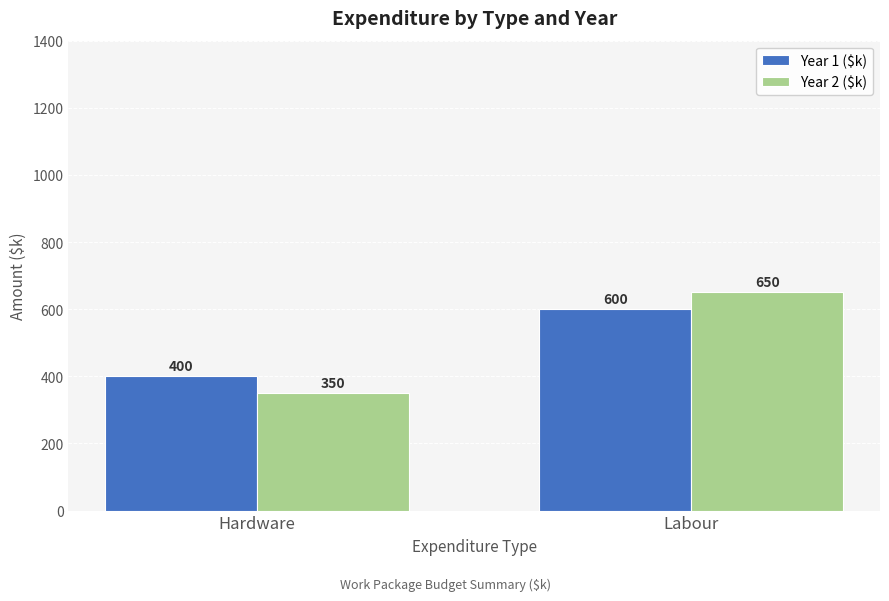

How many distinct data groups are displayed?

2